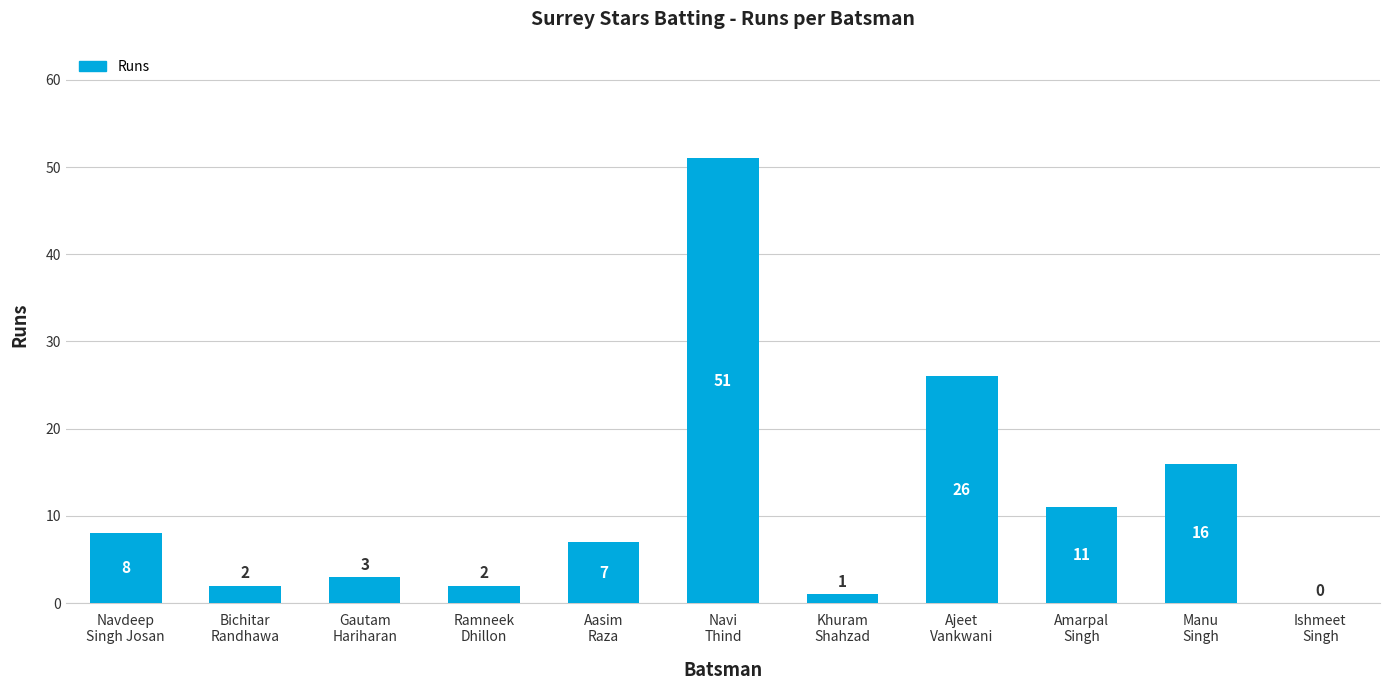

What is the sum of all values?

127